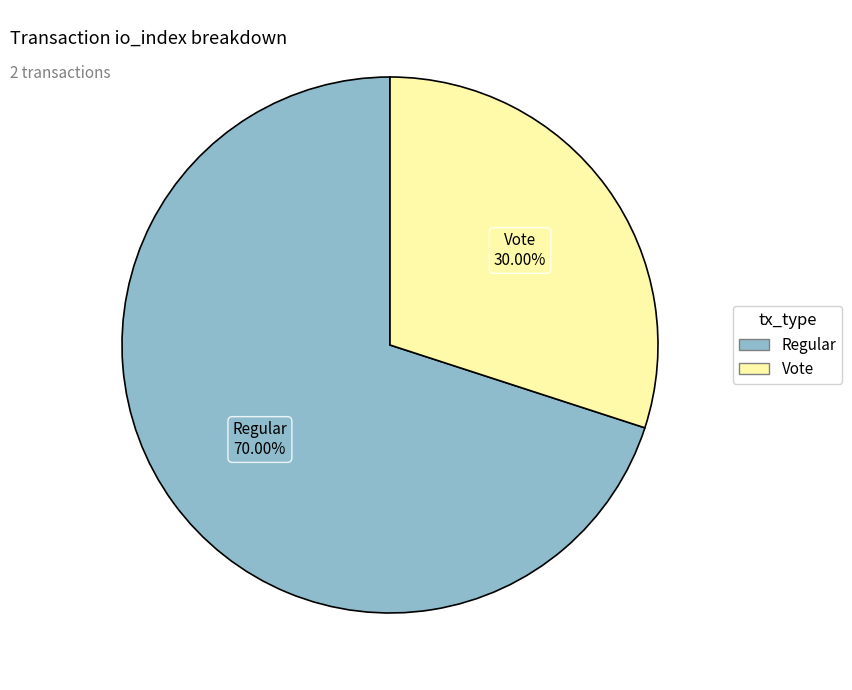

Combined, do Vote and Regular account for over 50%?

Yes